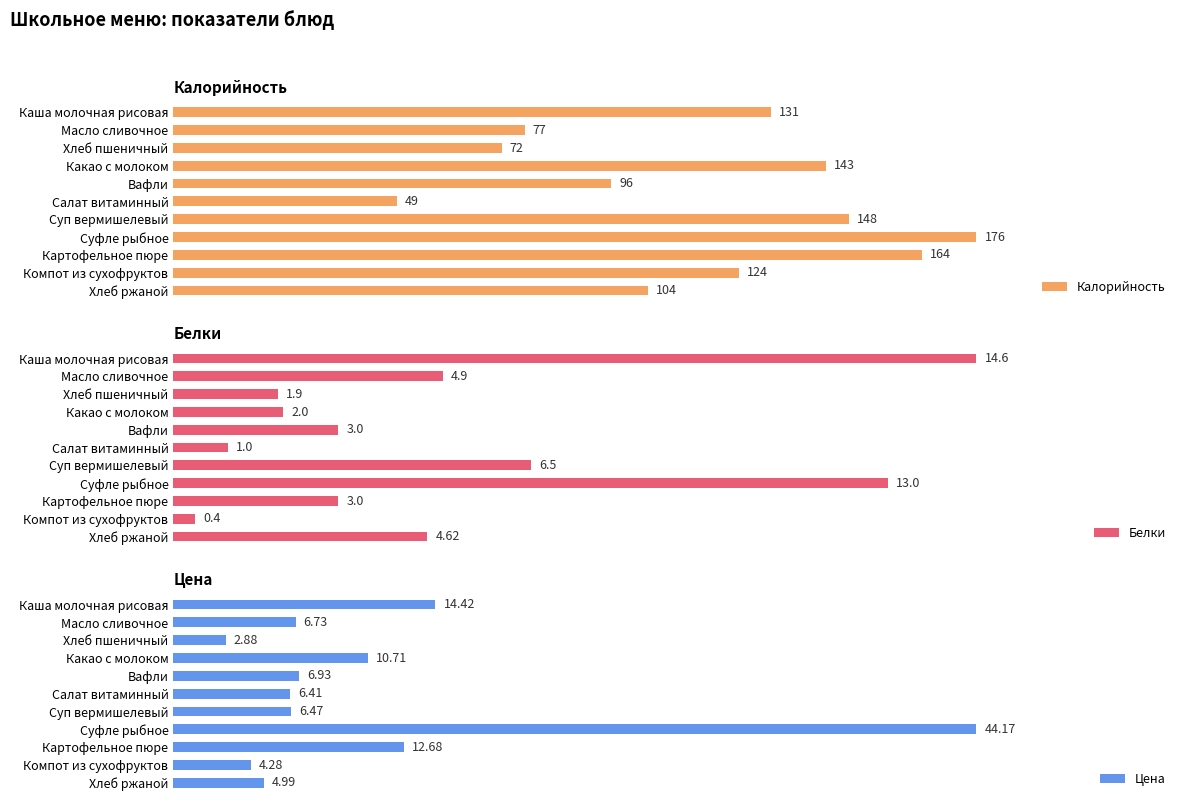

What are all the series names shown in the legend?

Калорийность, Белки, Цена